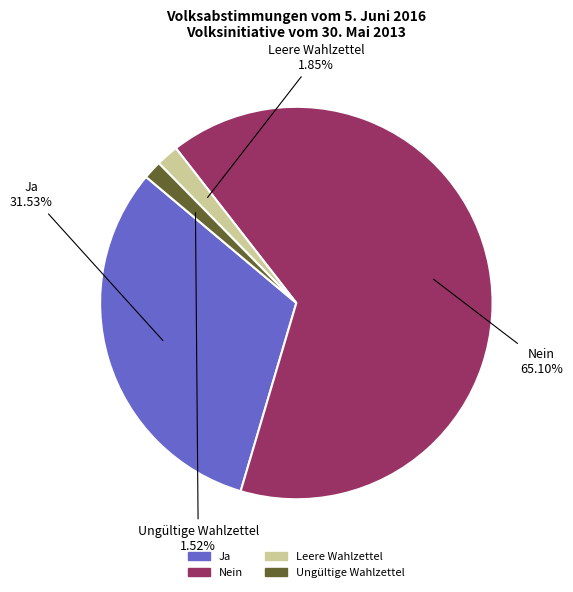

Is there a majority slice in this chart?

Yes